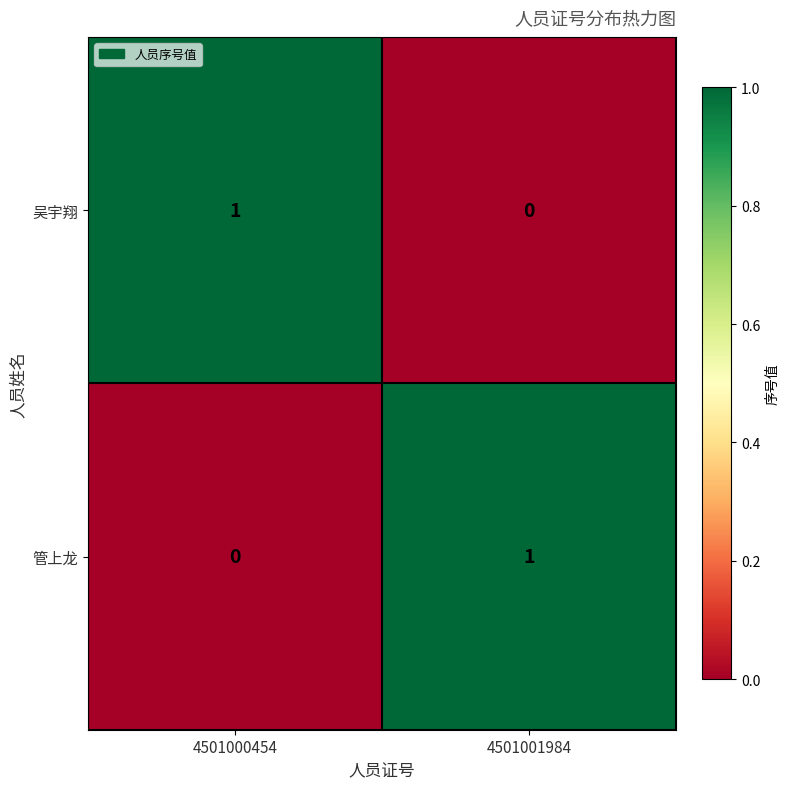

Reading left to right, extract all data points from this chart.

吴宇翔: 4501000454=1	4501001984=0
管上龙: 4501000454=0	4501001984=1